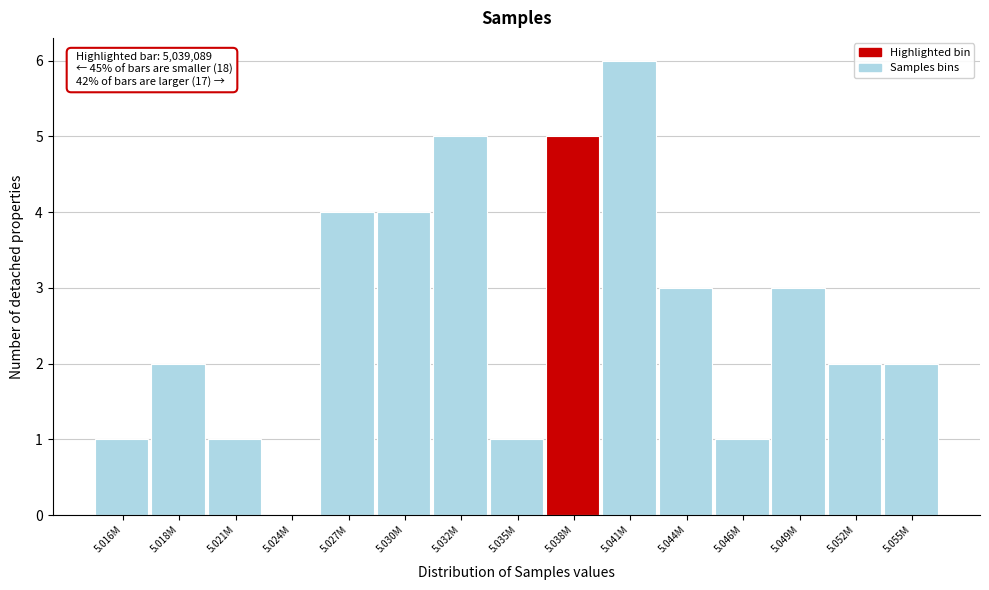

Reading left to right, transcribe all the data shown in this chart.

5.016M=1	5.018M=2	5.021M=1	5.024M=0	5.027M=4	5.030M=4	5.032M=5	5.035M=1	5.038M=5	5.041M=6	5.044M=3	5.046M=1	5.049M=3	5.052M=2	5.055M=2